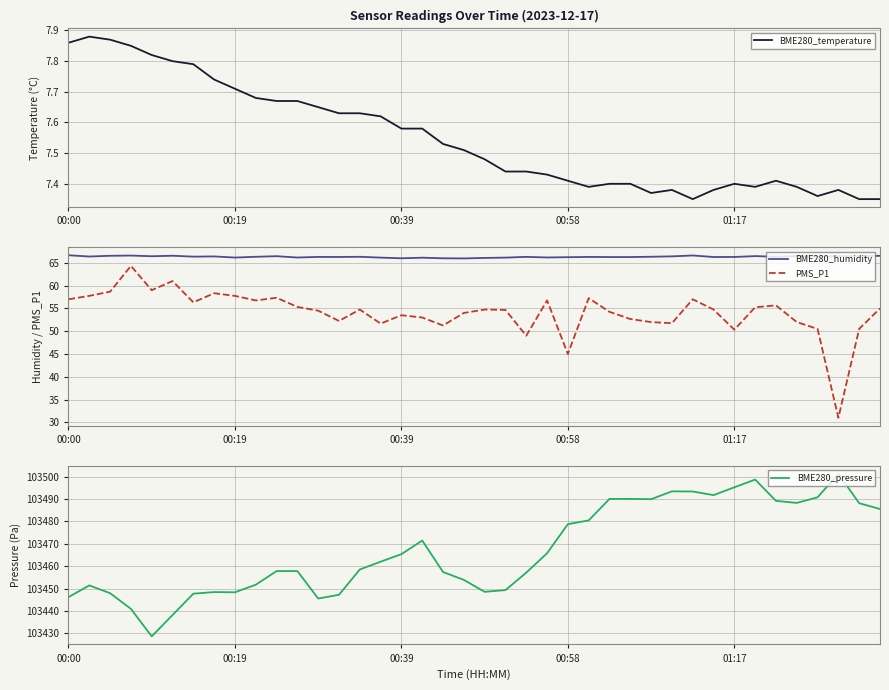

True or false: PMS_P1 and BME280_humidity cross at least once.

False